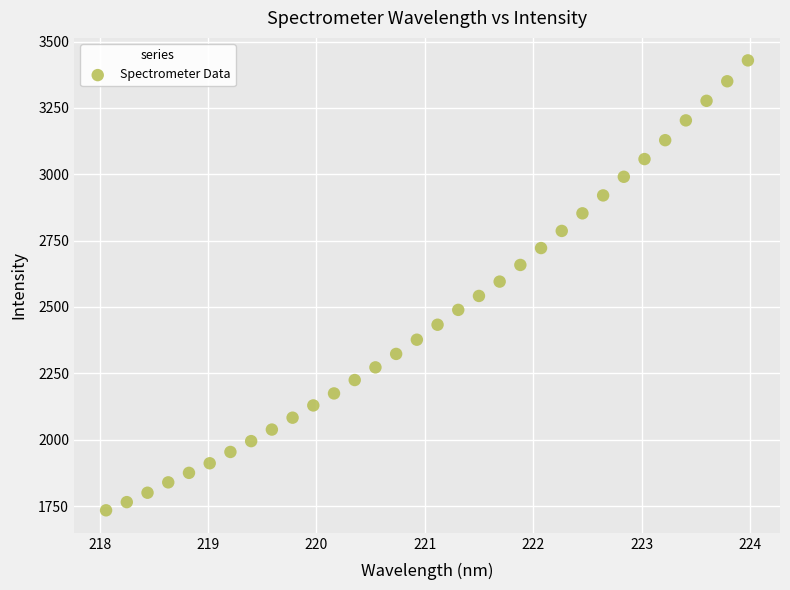

What is the range of X values (max minus min)?

5.9